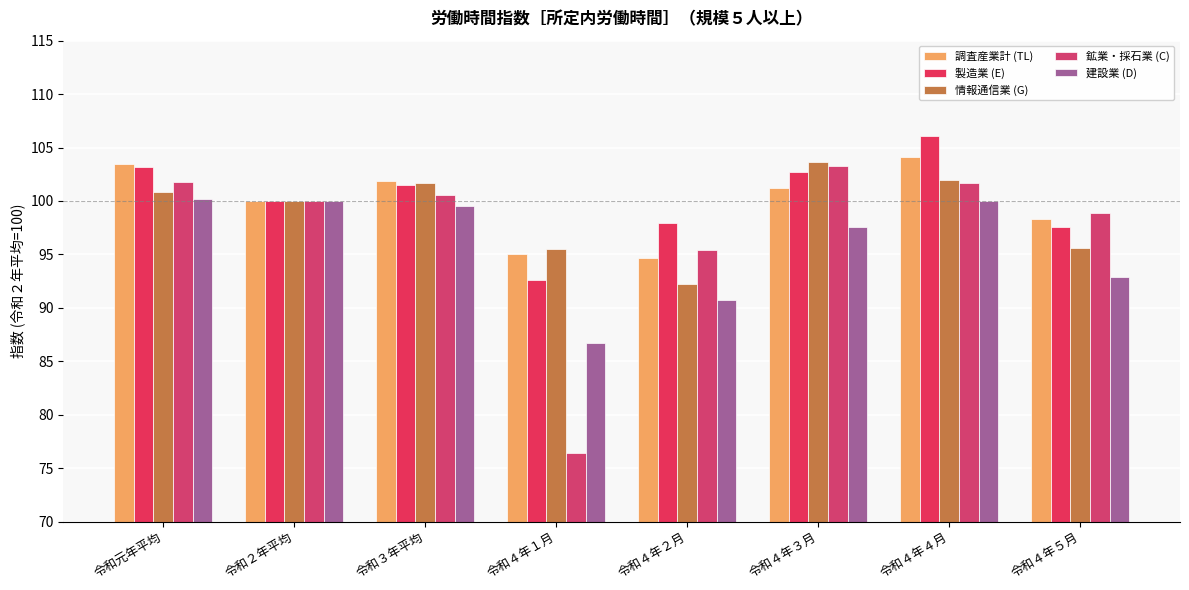

List the series in order of their peak value, highest first.

製造業 (E), 調査産業計 (TL), 情報通信業 (G), 鉱業・採石業 (C), 建設業 (D)